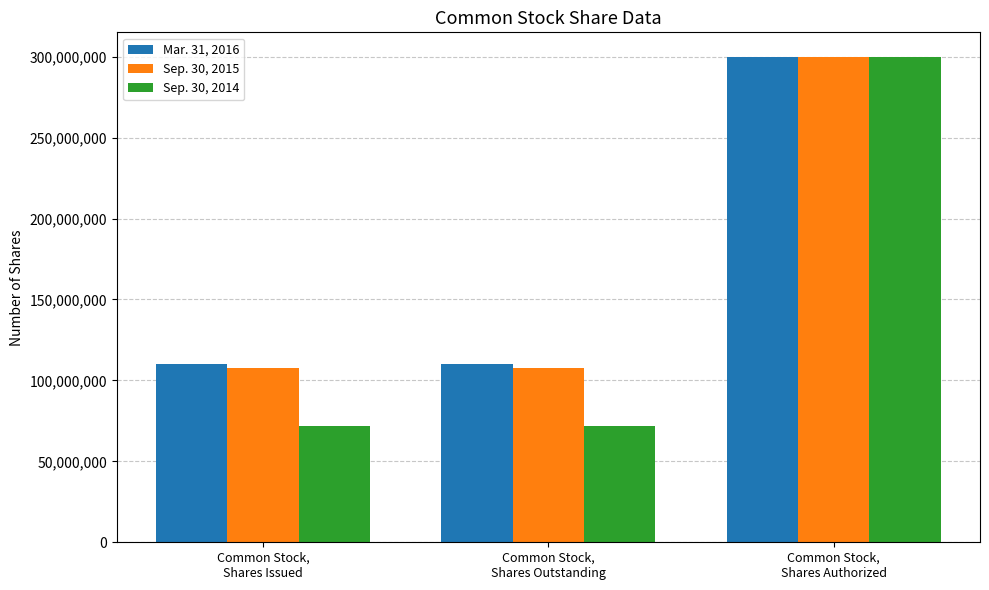

What is the difference between the maximum and minimum values in the Sep. 30, 2015 series?

192457795